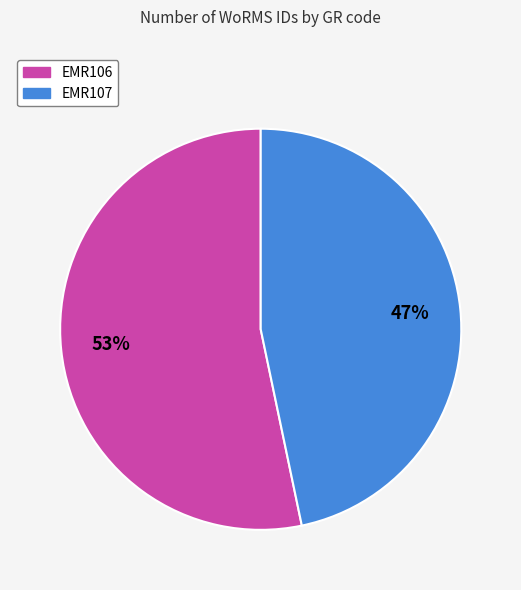

Is the sum of EMR107 and EMR106 greater than half?

Yes